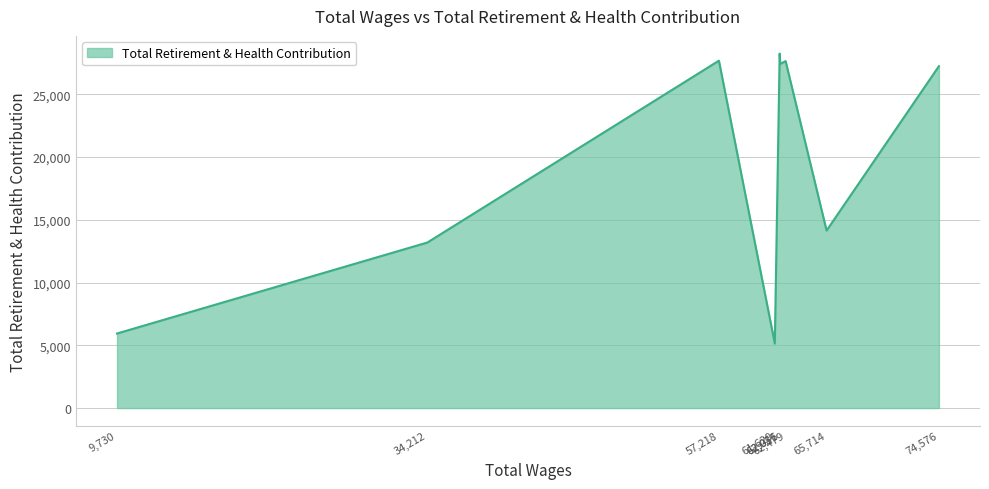

What is the difference between the maximum and minimum values?

23097